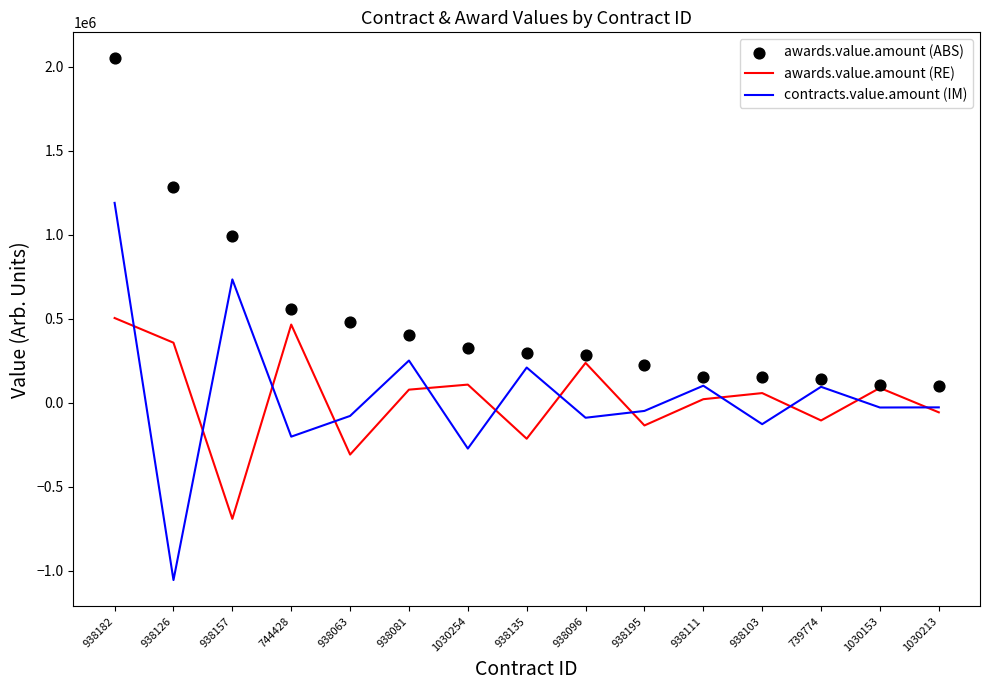

Which series has the largest Y range (max minus min)?

contracts.value.amount (IM)